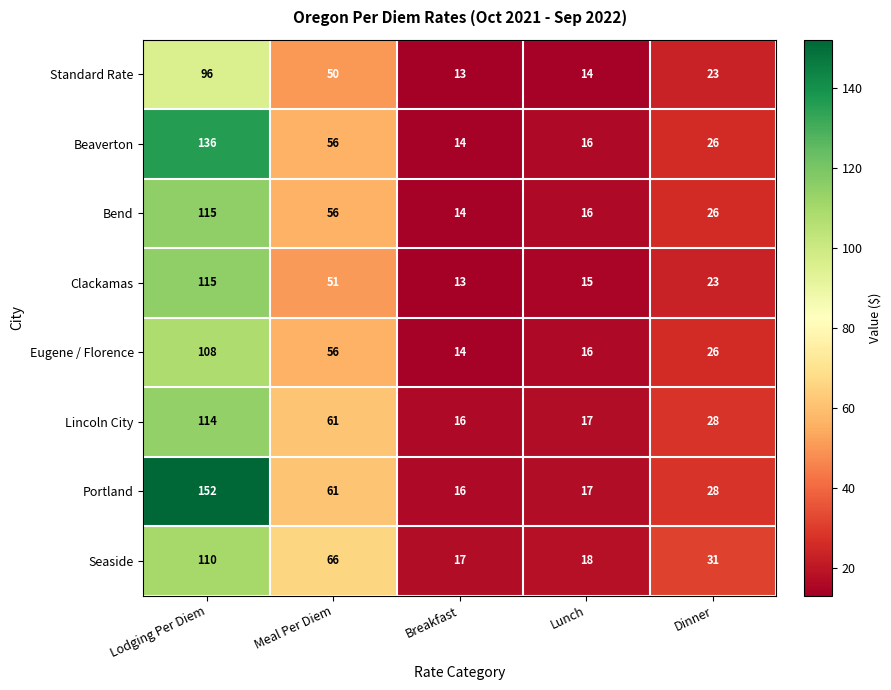

What is the difference between the maximum and second lowest values in the Lincoln City series?

97